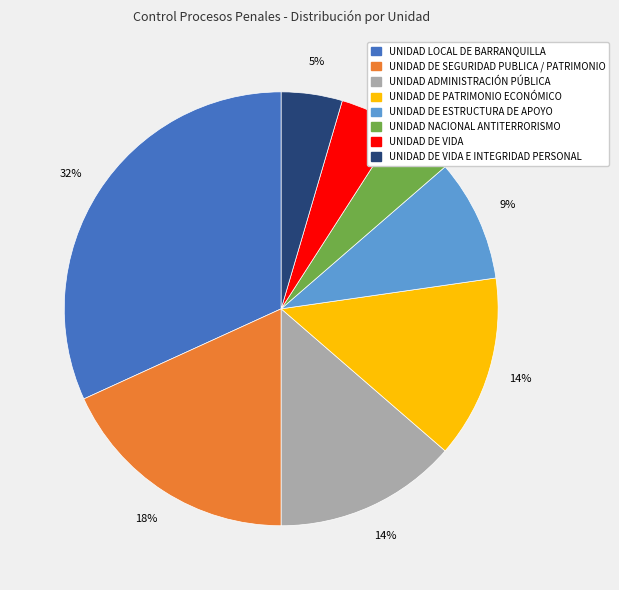

The UNIDAD LOCAL DE BARRANQUILLA slice represents 32% of the pie. True or false?

True